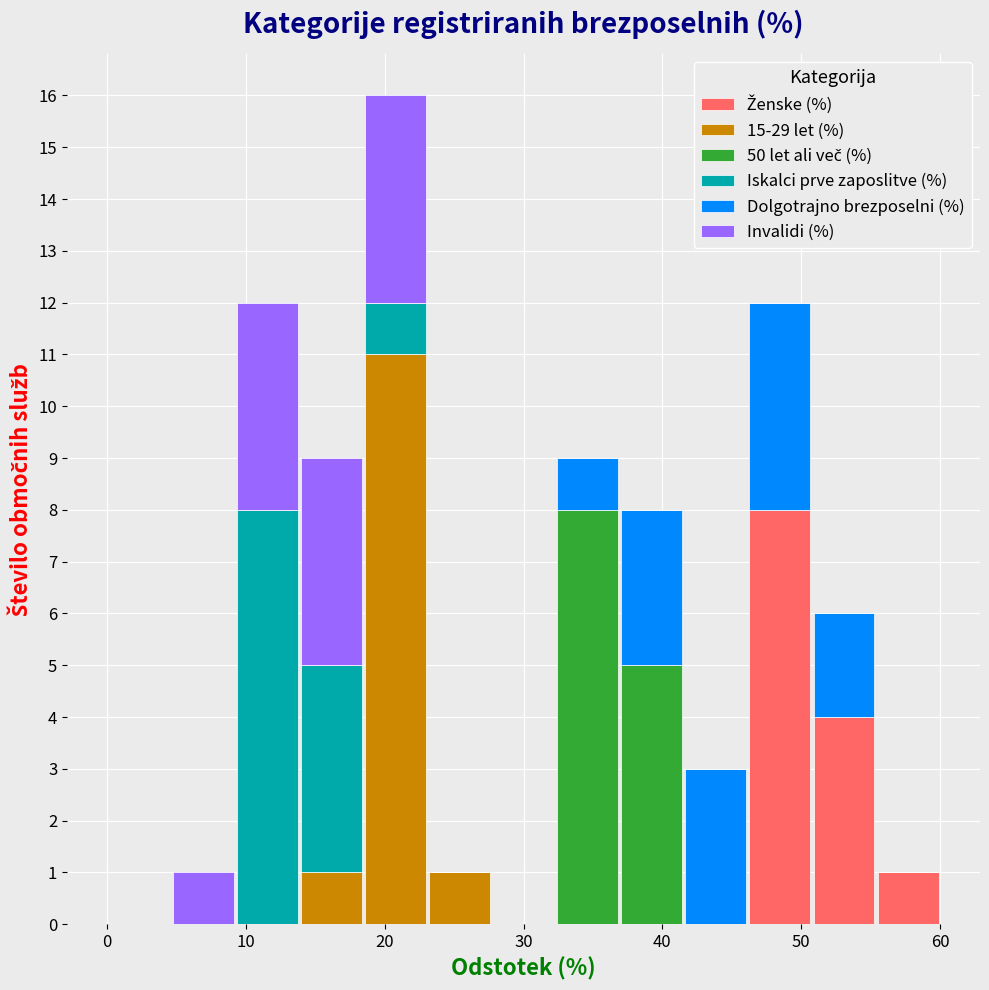

Reading left to right, transcribe this chart: for each stacked bar, give the range it covers on the x-axis and its total height. Neither the bar edges nor the heights are printed on the chart, so give them approximately, as read against the axes.

0 to 5: 0
5 to 9: 1
9 to 14: 12
14 to 18: 9
18 to 23: 16
23 to 28: 1
28 to 32: 0
32 to 37: 9
37 to 42: 8
42 to 46: 3
46 to 51: 12
51 to 55: 6
55 to 60: 1